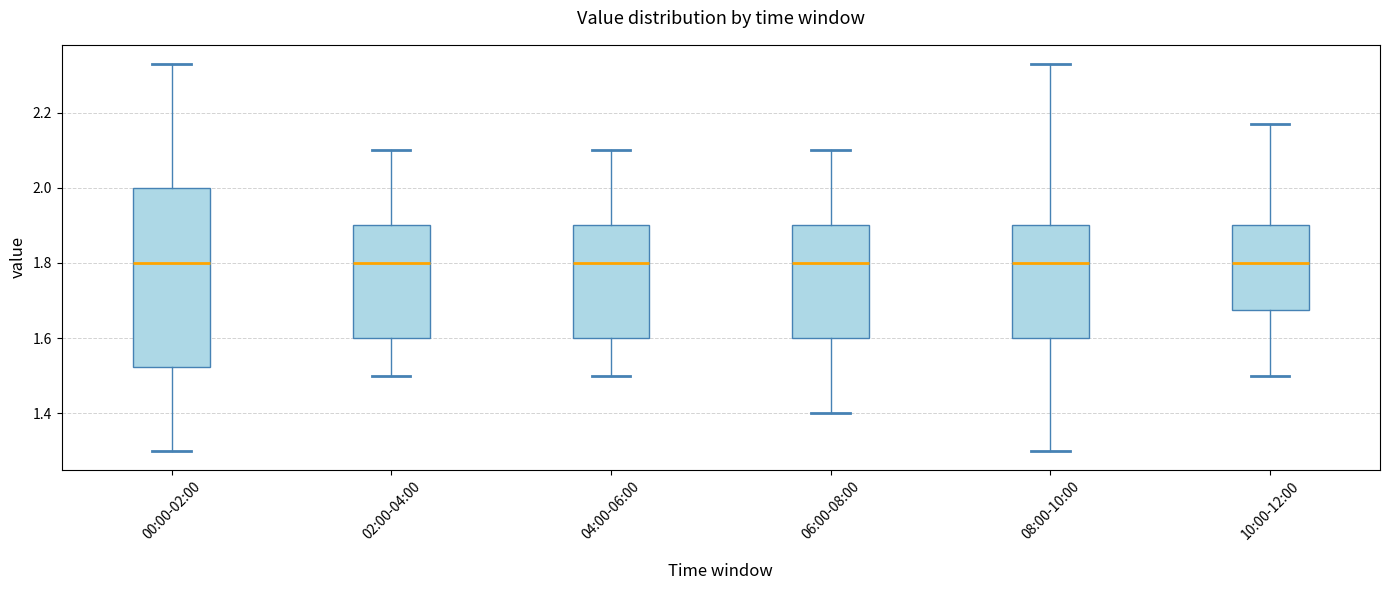

Reading left to right, transcribe this box plot: for each box, give where its median line is, the range the box spans, and where its two whiskers end, as read against the y-axis. The values are not printed on the chart, so give them approximately, as read against the axis.

00:00-02:00: median 1.80, box 1.52 to 2.00, whiskers 1.30 to 2.34
02:00-04:00: median 1.80, box 1.60 to 1.90, whiskers 1.50 to 2.10
04:00-06:00: median 1.80, box 1.60 to 1.90, whiskers 1.50 to 2.10
06:00-08:00: median 1.80, box 1.60 to 1.90, whiskers 1.40 to 2.10
08:00-10:00: median 1.80, box 1.60 to 1.90, whiskers 1.30 to 2.34
10:00-12:00: median 1.80, box 1.68 to 1.90, whiskers 1.50 to 2.18